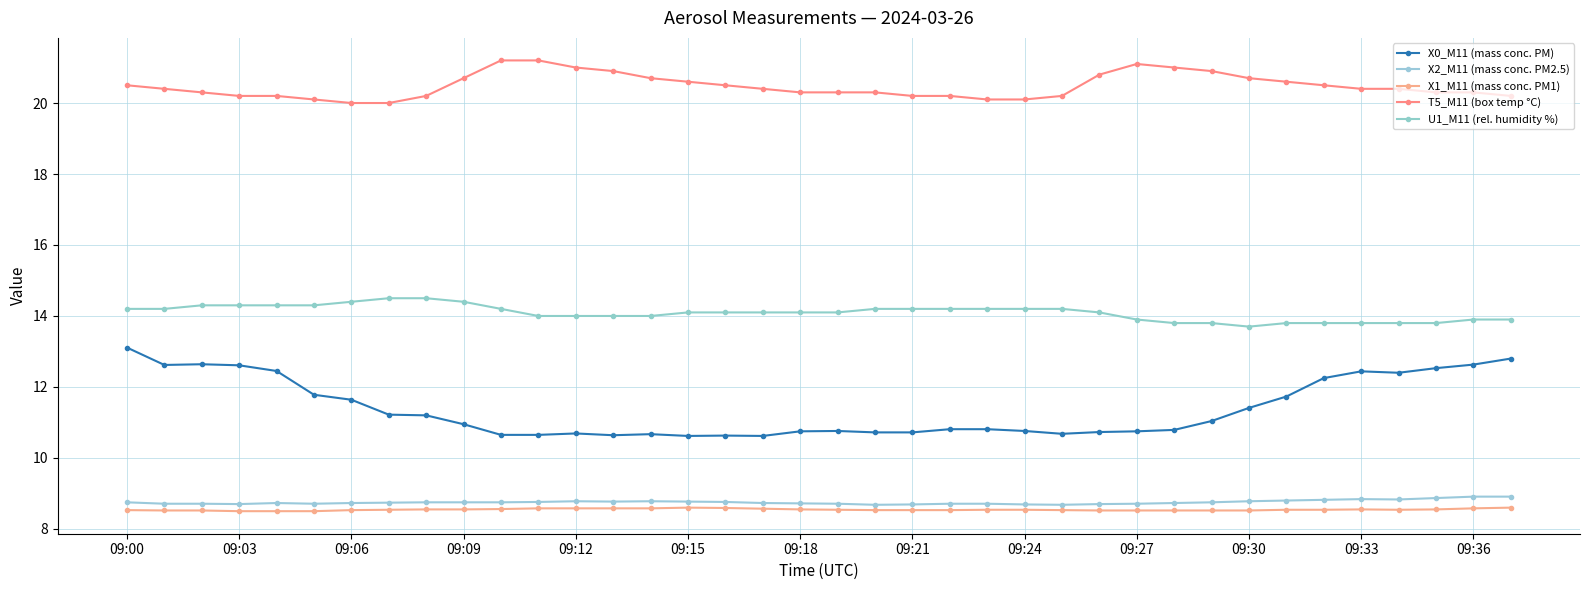

What is the average value of the X1_M11 (mass conc. PM1) series?

8.5